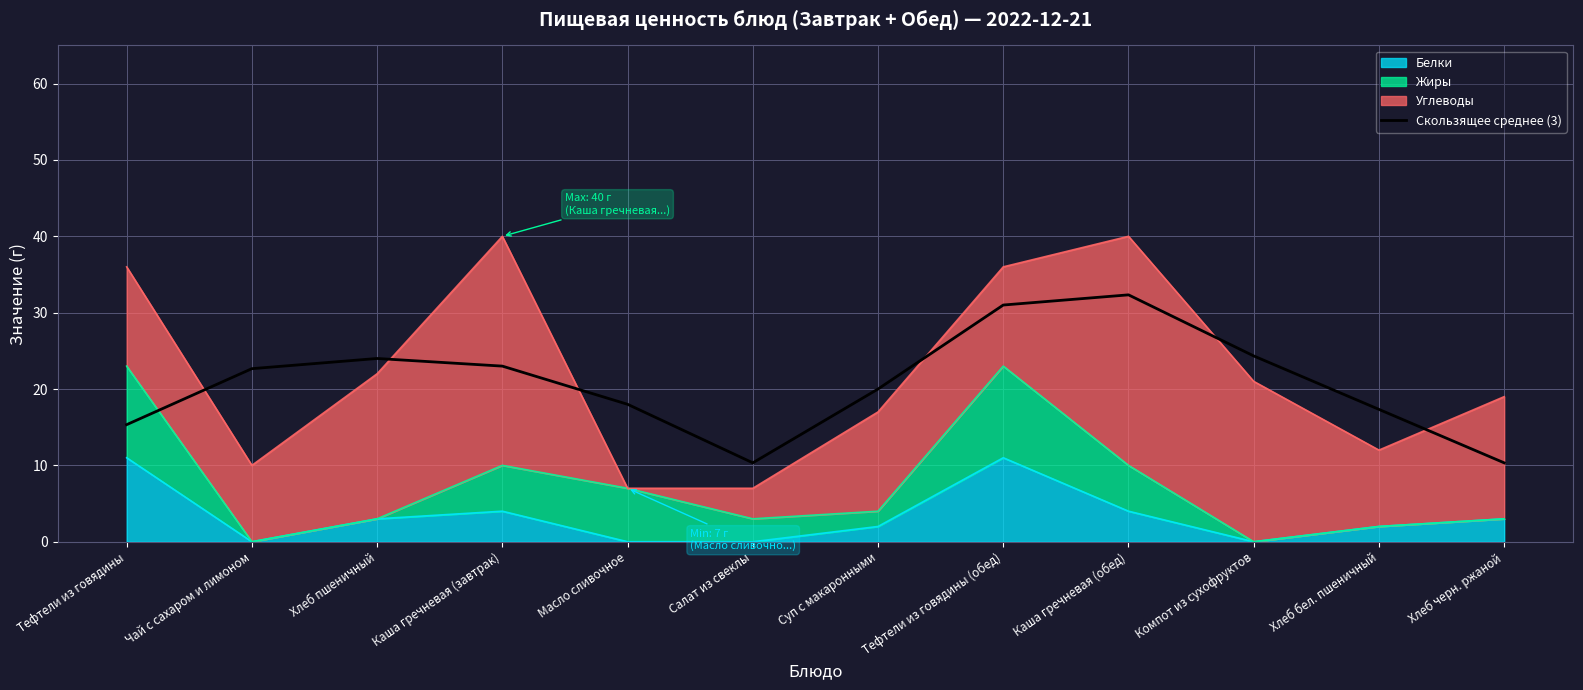

What is the sum of the values at Масло сливочное and Компот из сухофруктов?

42.3